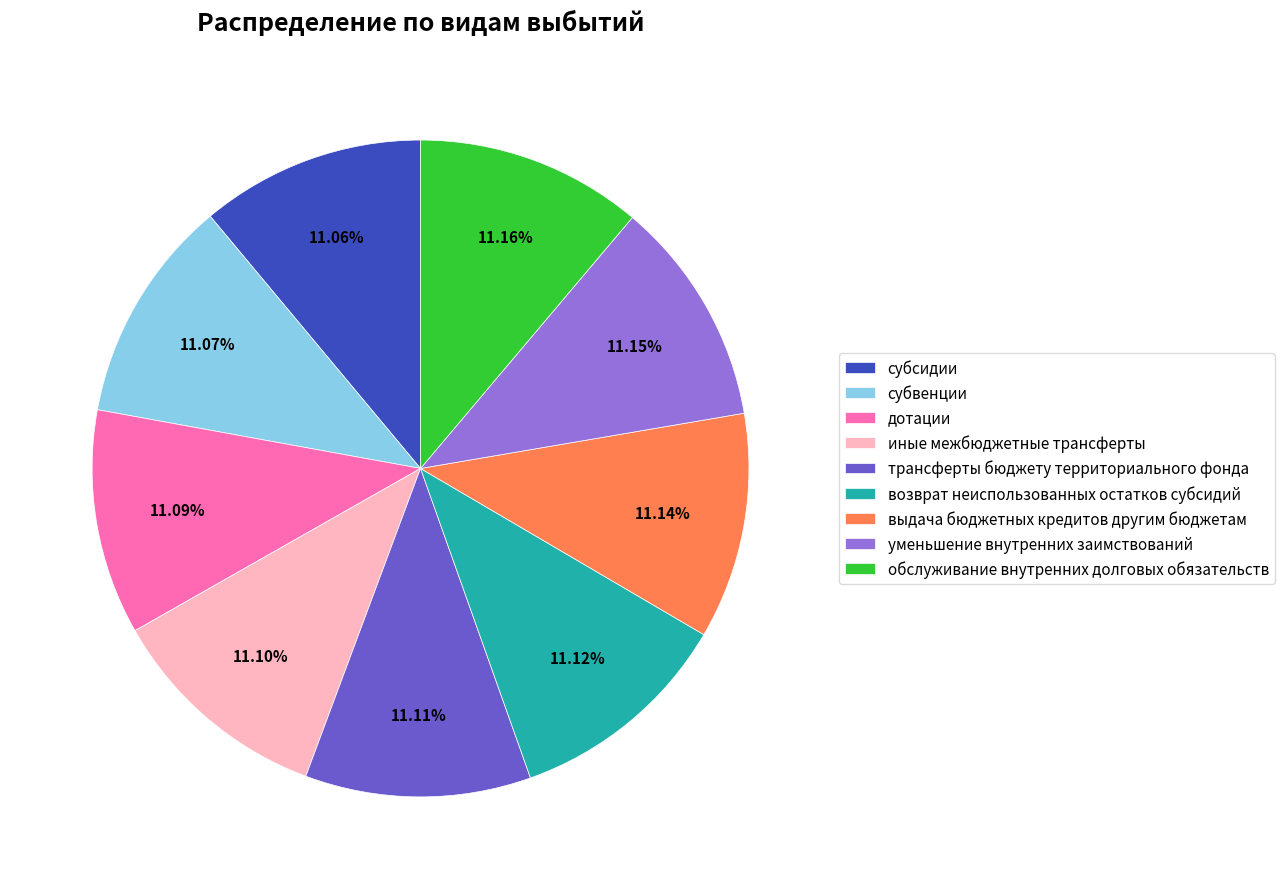

Is it true that обслуживание внутренних долговых обязательств is 22% of the pie?

False